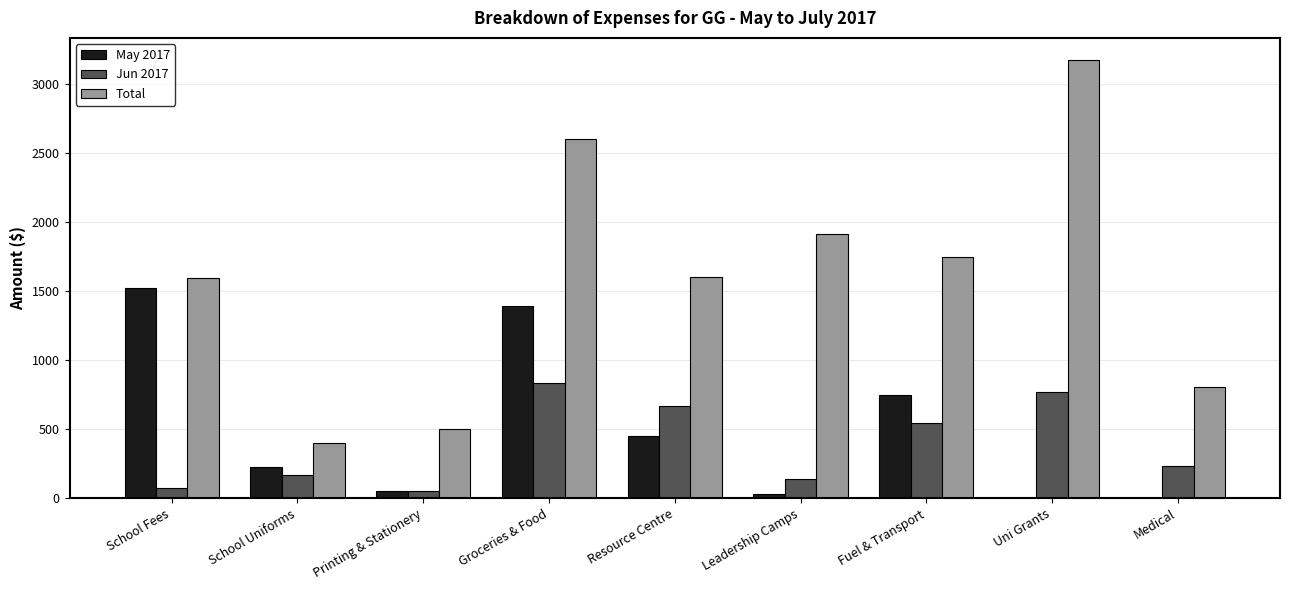

What is the average value of the May 2017 series?

491.8